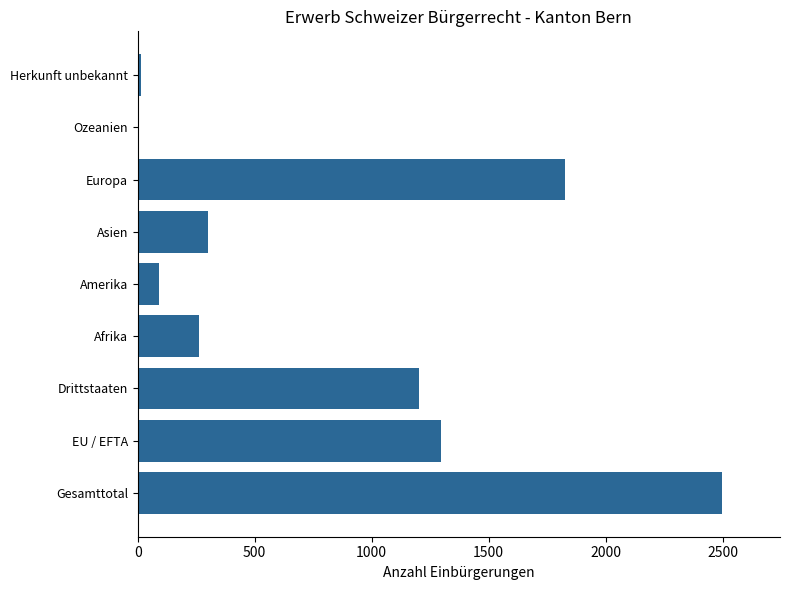

What is the greatest value displayed?

2496